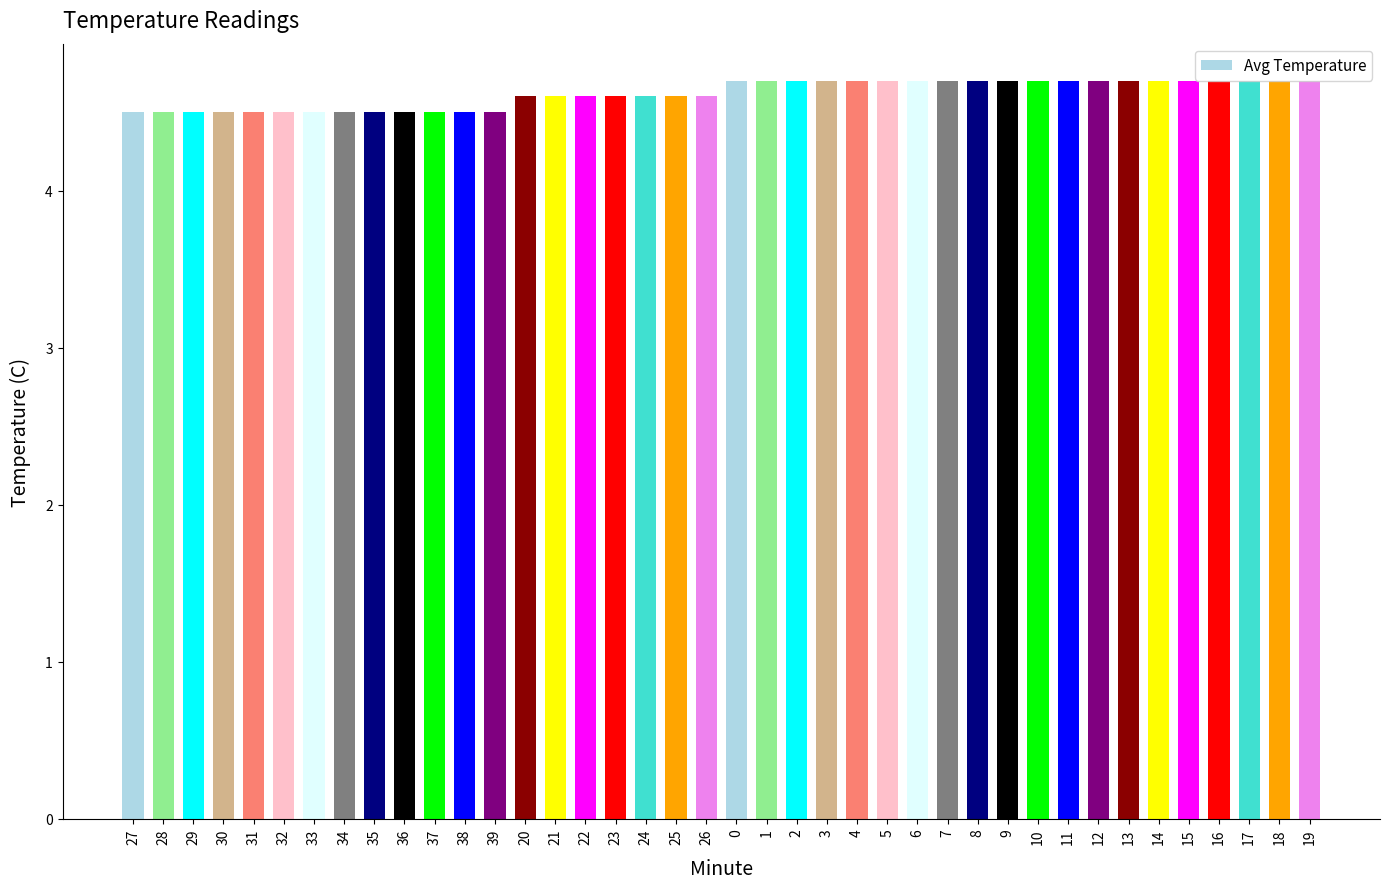

What is the maximum value shown in the chart?

4.7